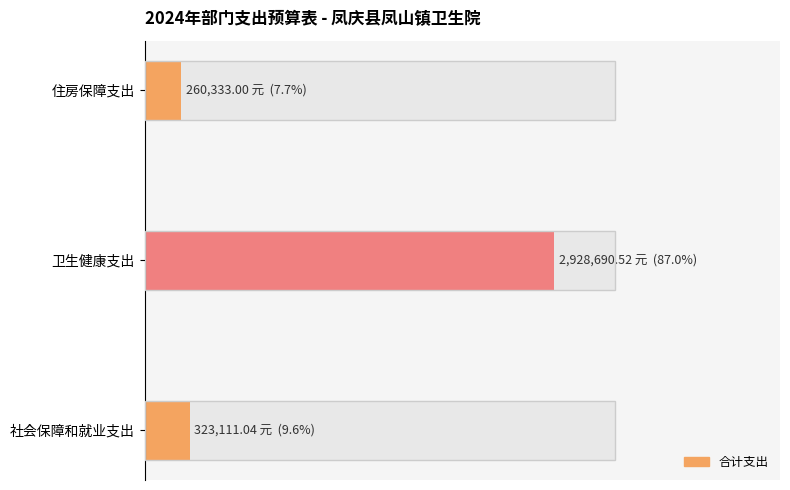

What is the ratio of the value at 卫生健康支出 to the value at 社会保障和就业支出?

9.1